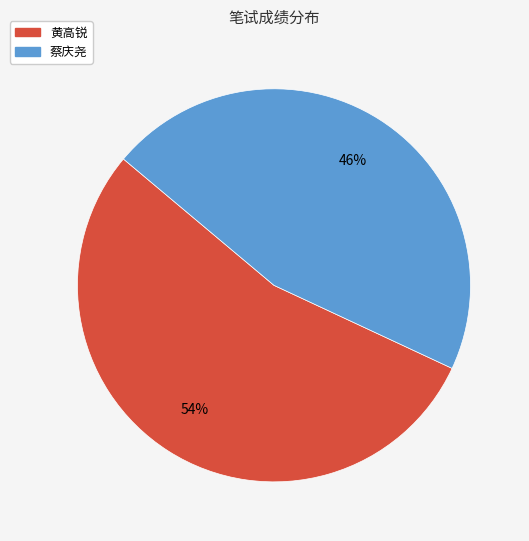

The 蔡庆尧 slice represents 46% of the pie. True or false?

True